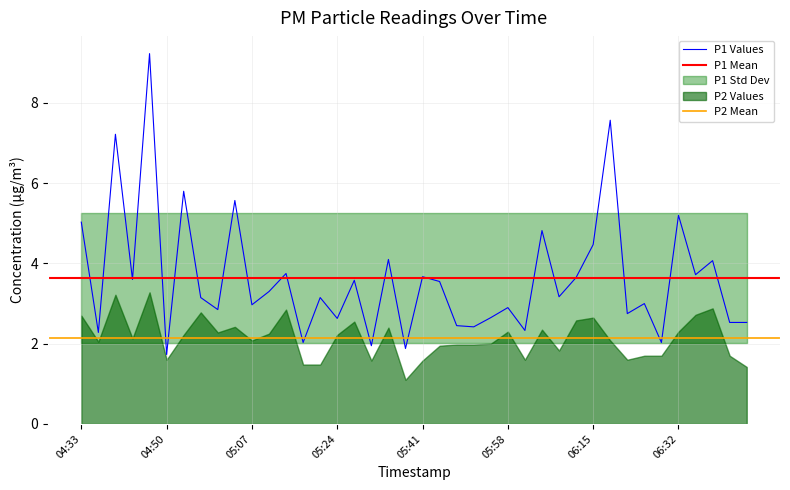

Between 06:08 and 06:15, which is larger?

06:15